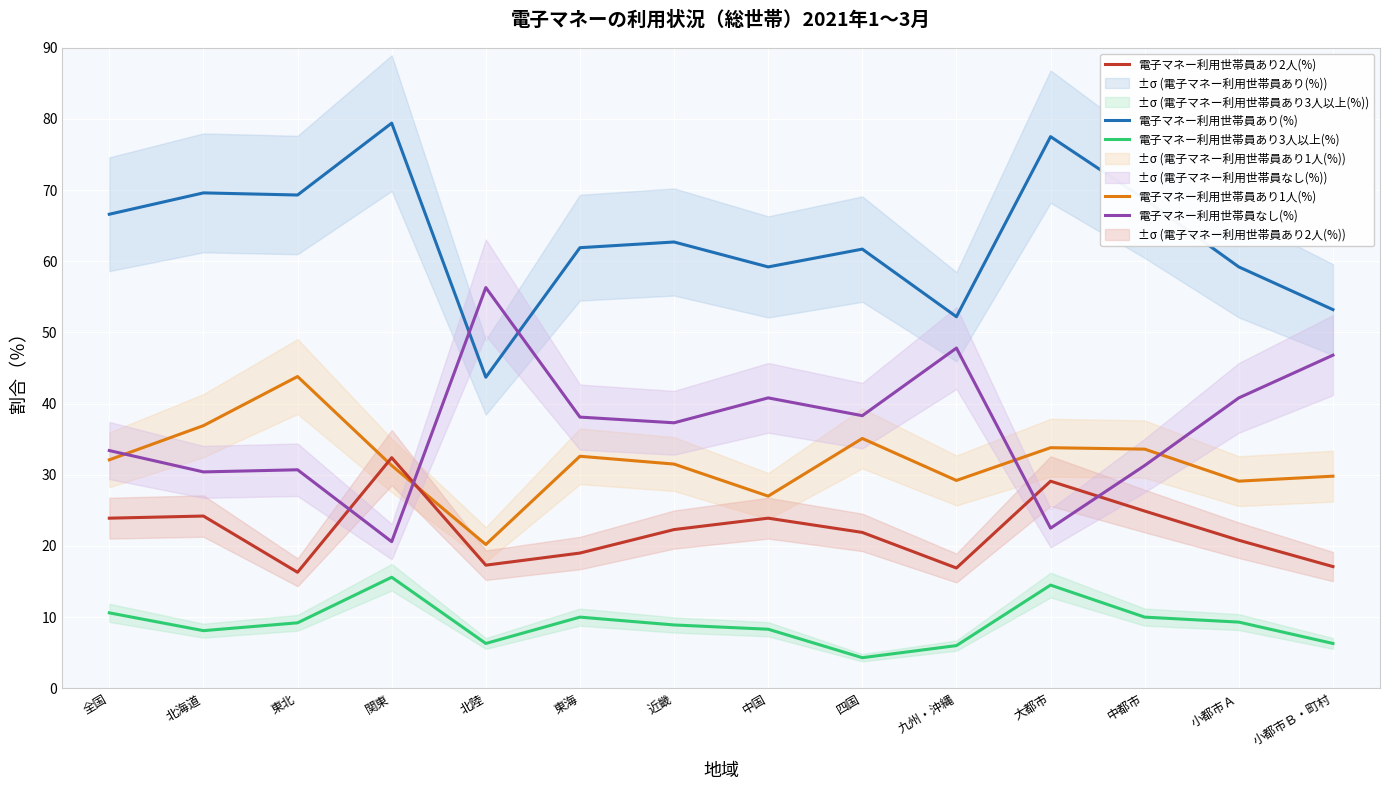

Which category has the highest value across all series?

関東